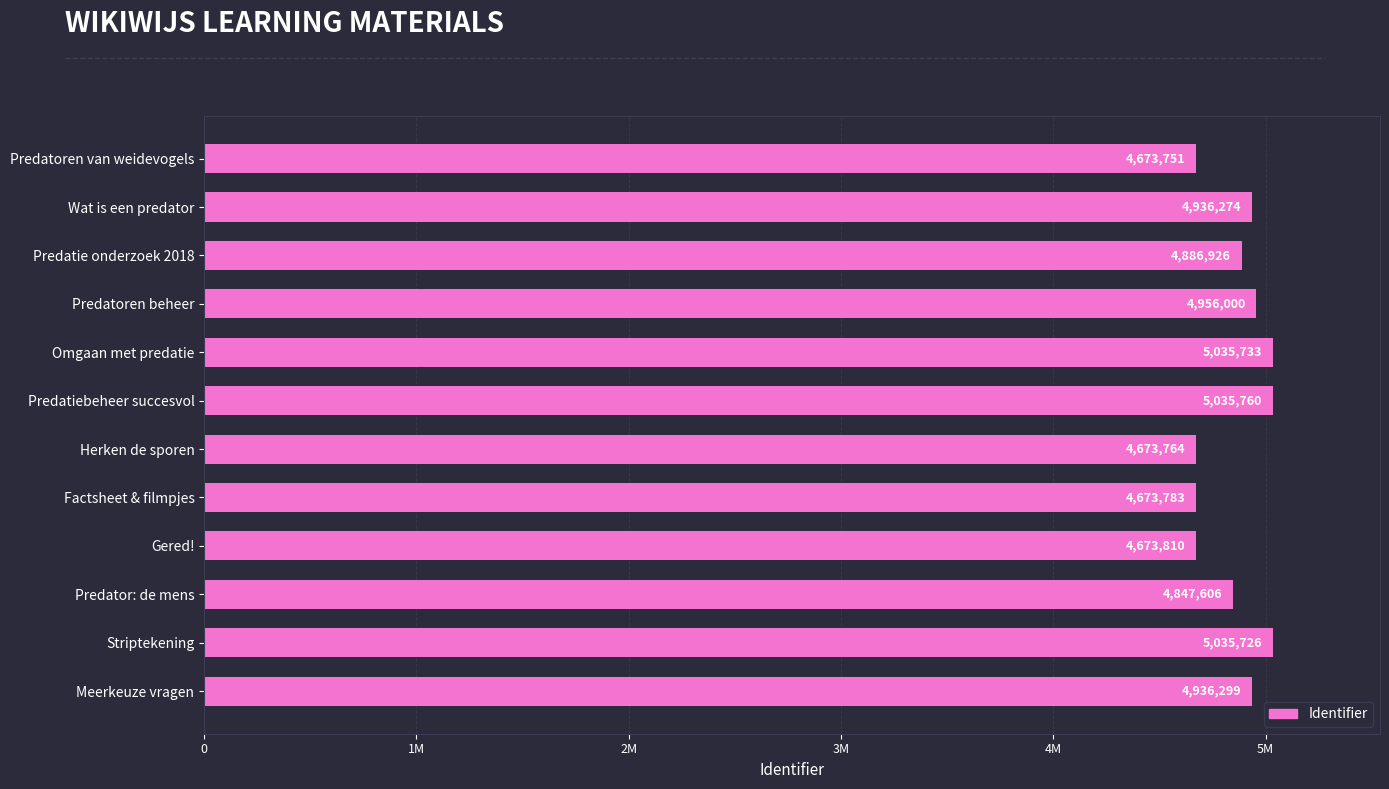

Does the chart contain stacked bars?

No